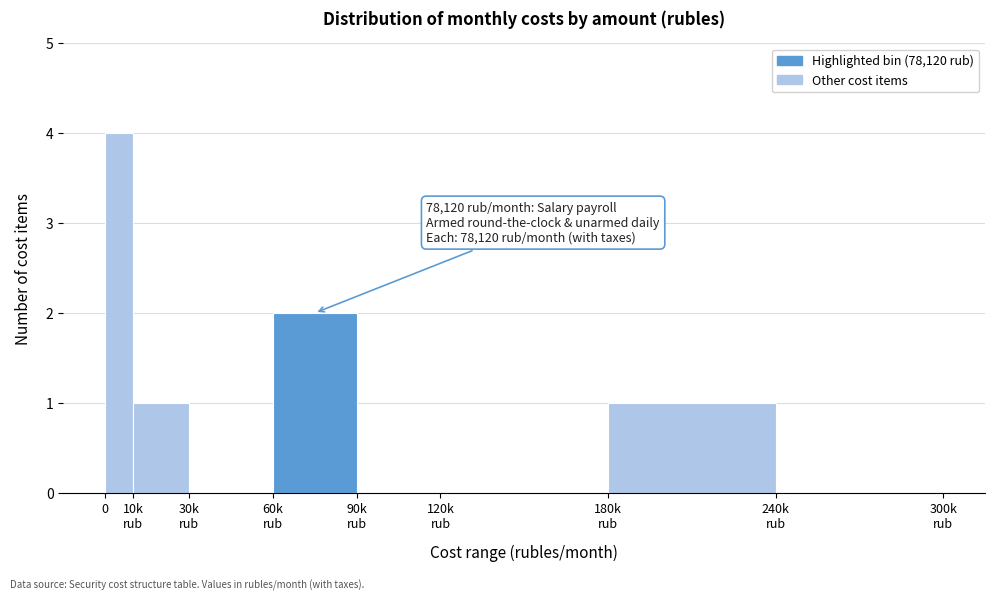

The chart shows a value of 4 at 0. True or false?

True